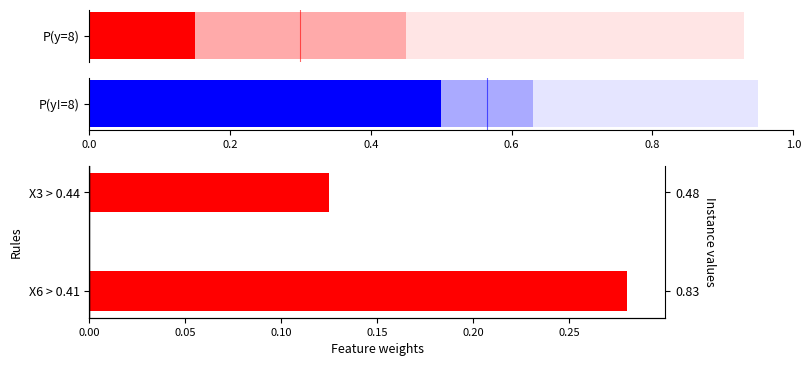

Does the chart contain any negative values?

No